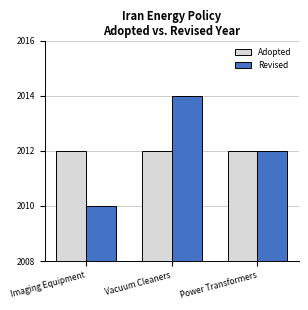

What is the value of the Revised bar at the 2nd from the left?

2014